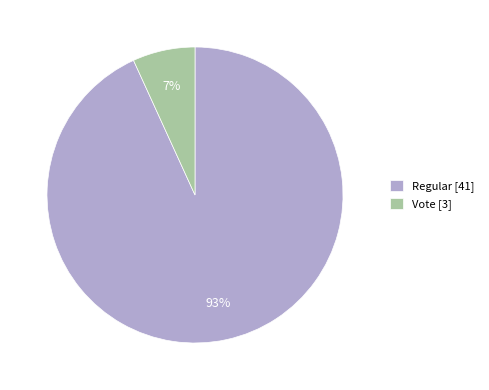

Is it true that Regular is 86% of the pie?

False